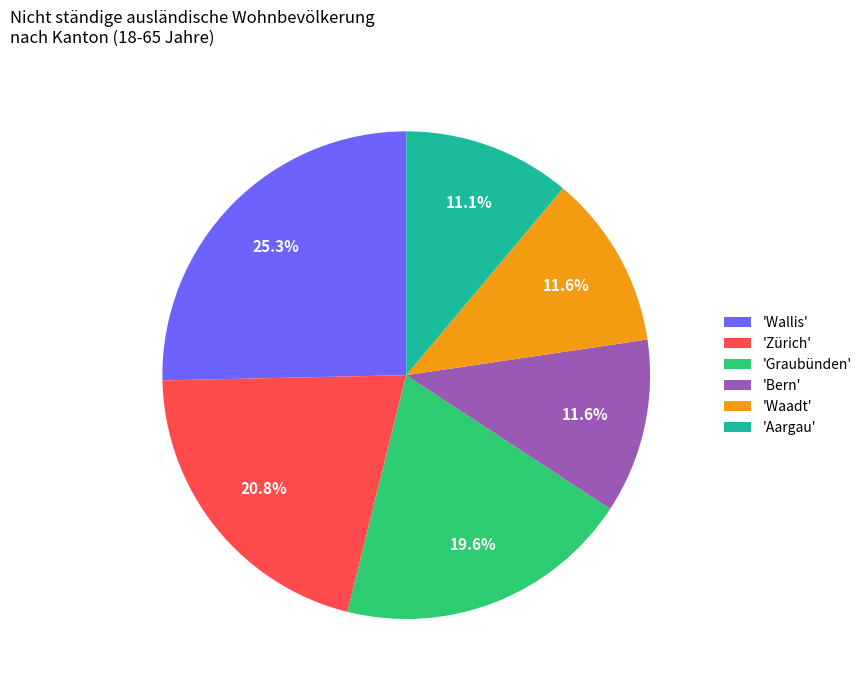

How many segments does this pie chart have?

6